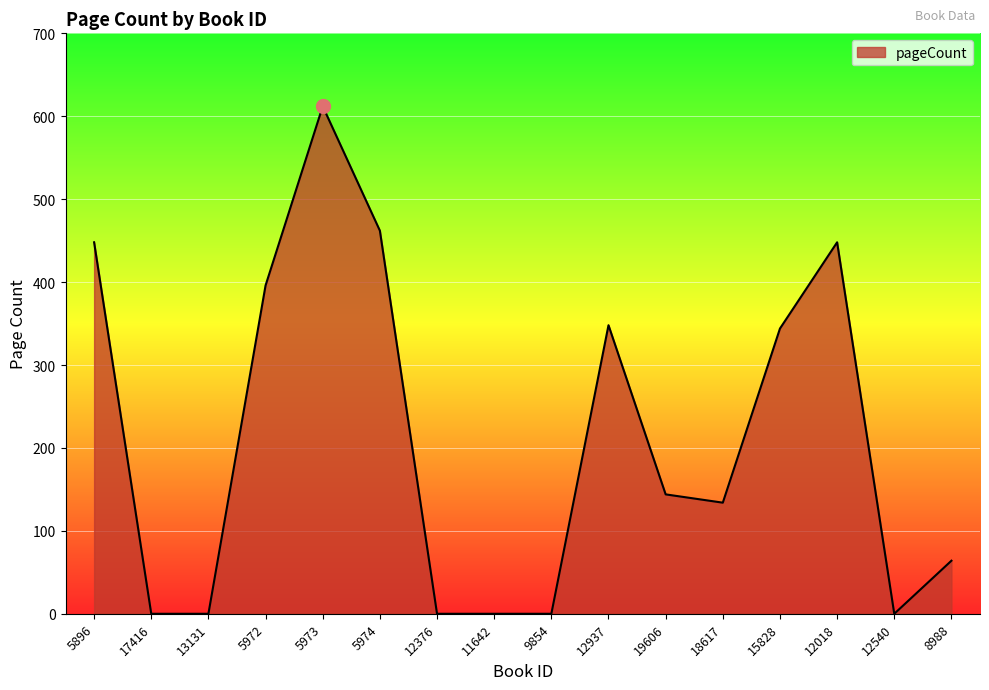

What is the difference between the maximum and minimum values?

612